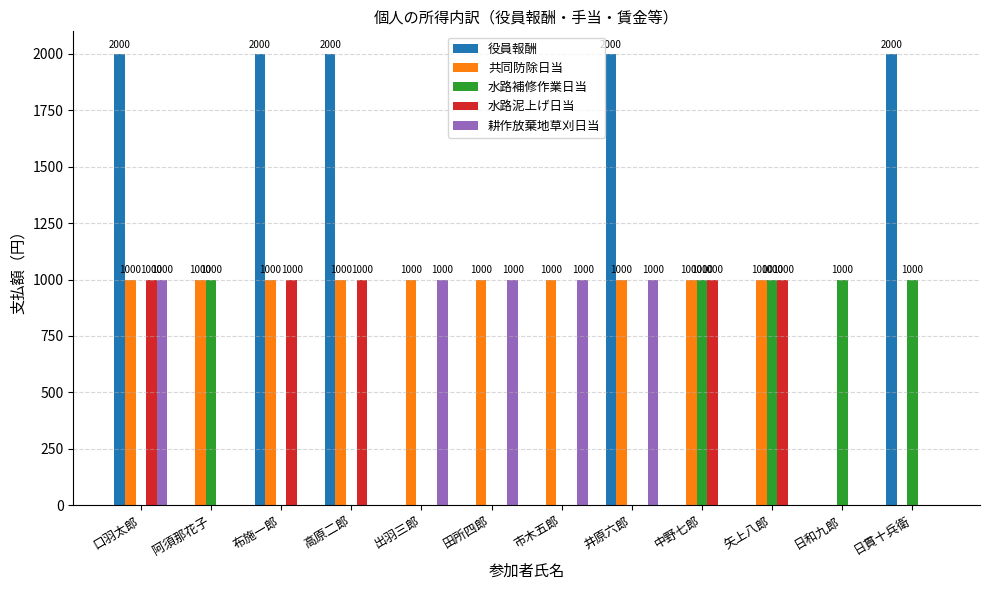

What is the sum of all 水路泥上げ日当 values?

5000